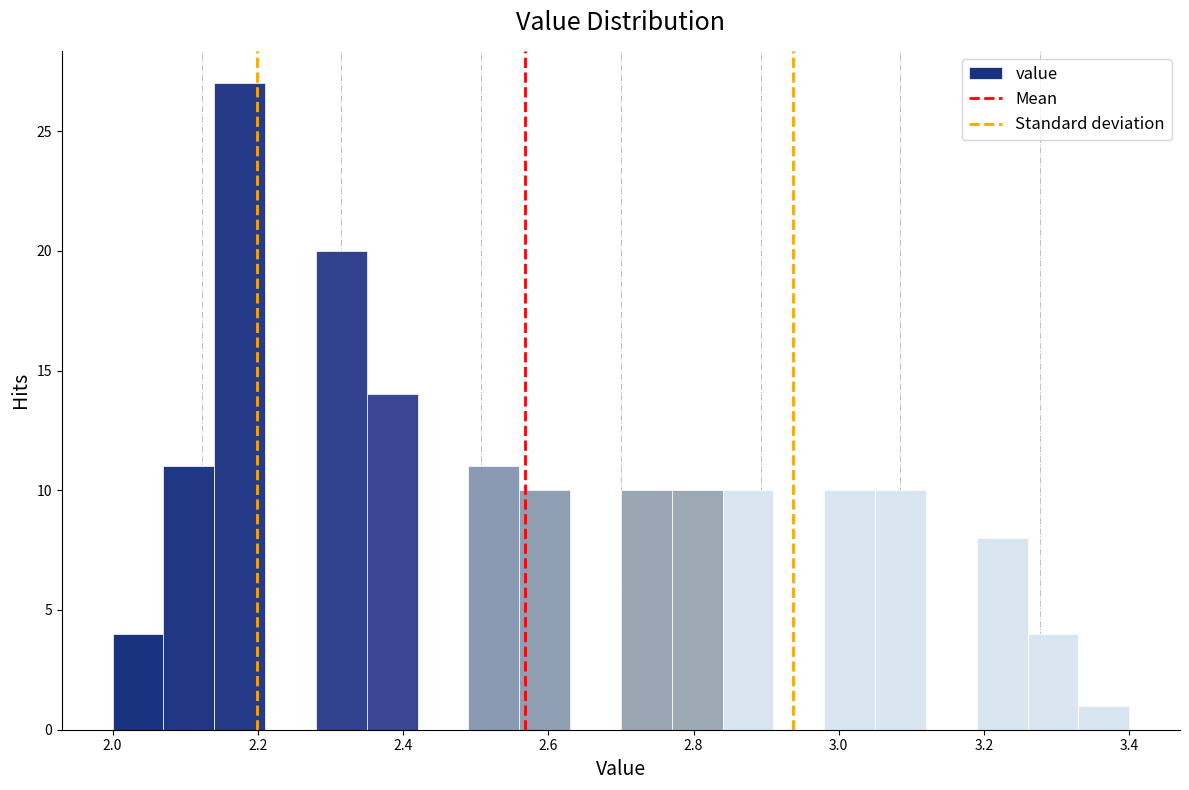

Read against the x-axis, roughly where is the centre of the tallest bar?

2.18